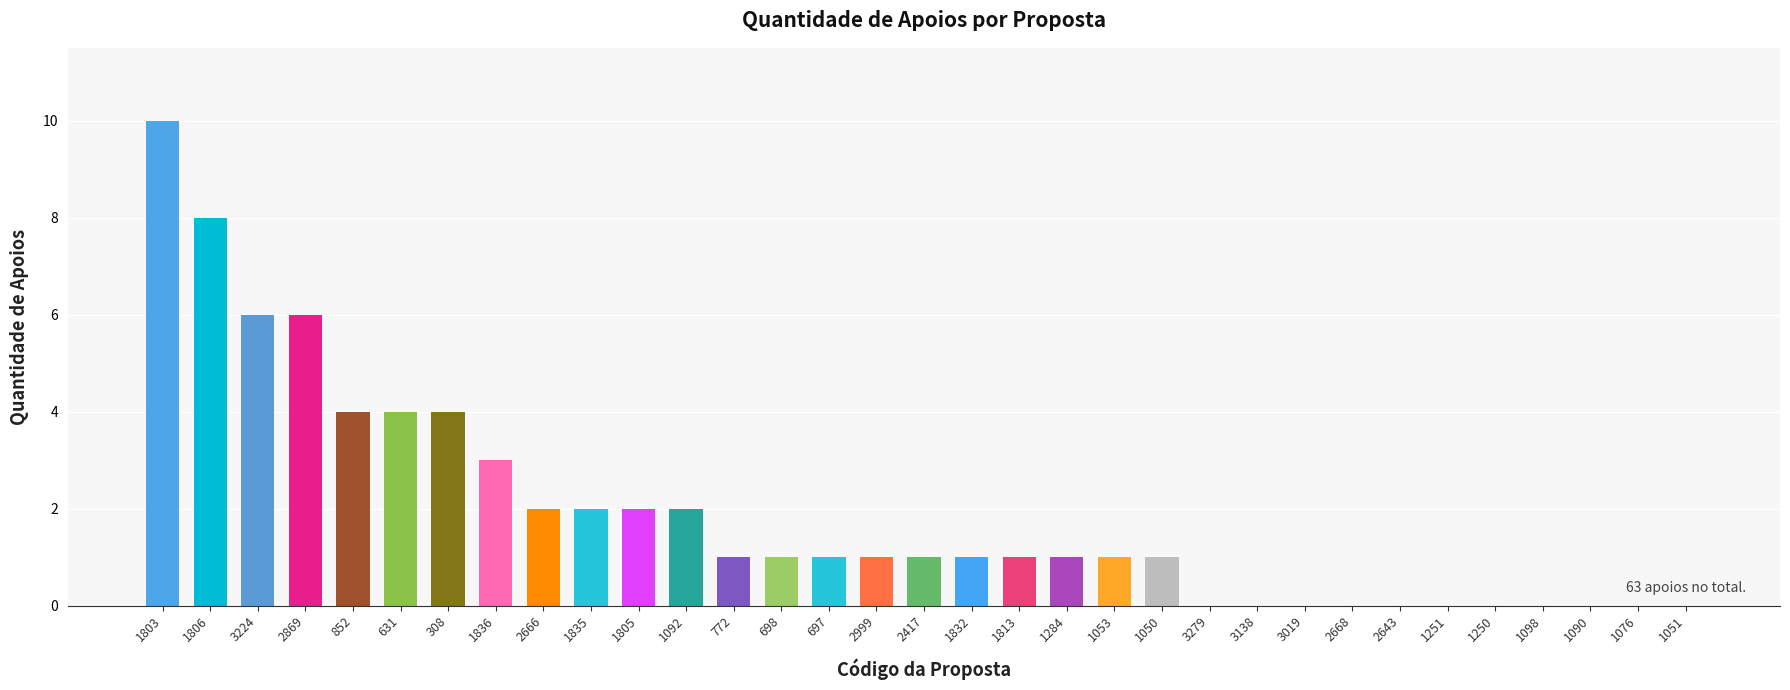

Which label corresponds to the largest value in the chart?

1803